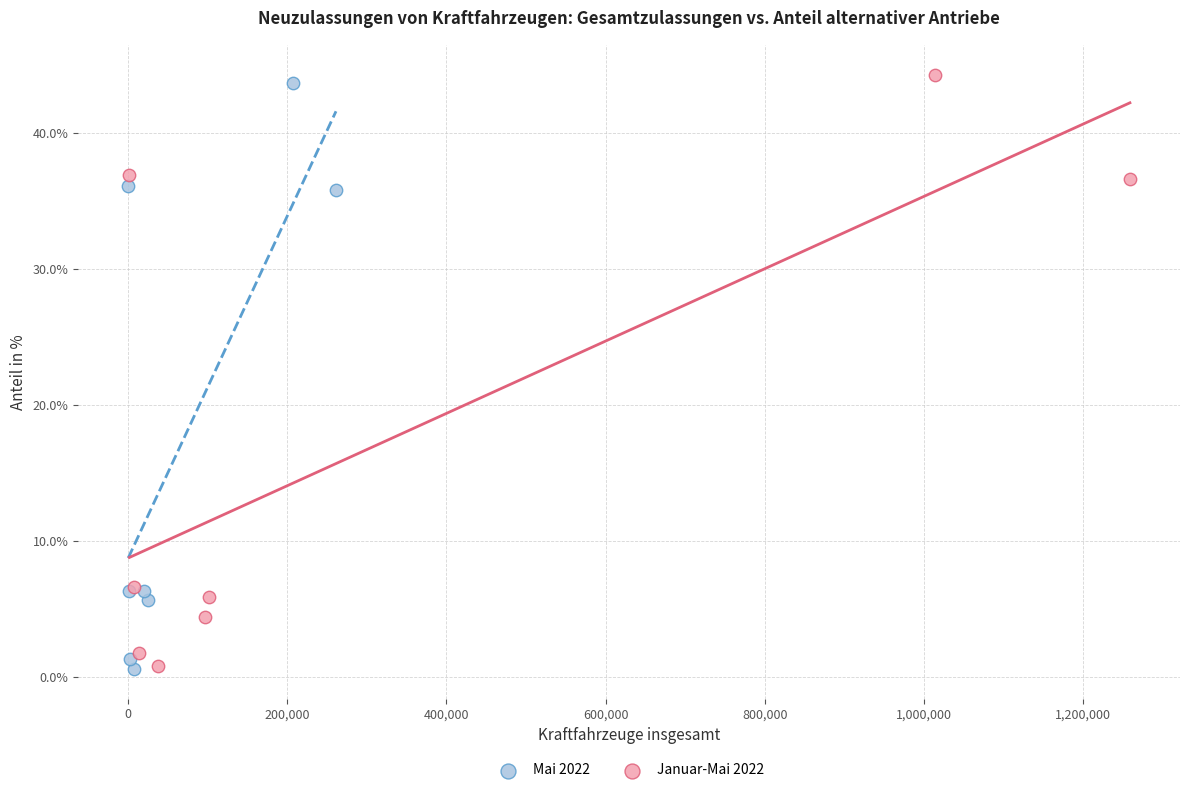

Which series reaches the maximum Y coordinate?

Januar-Mai 2022